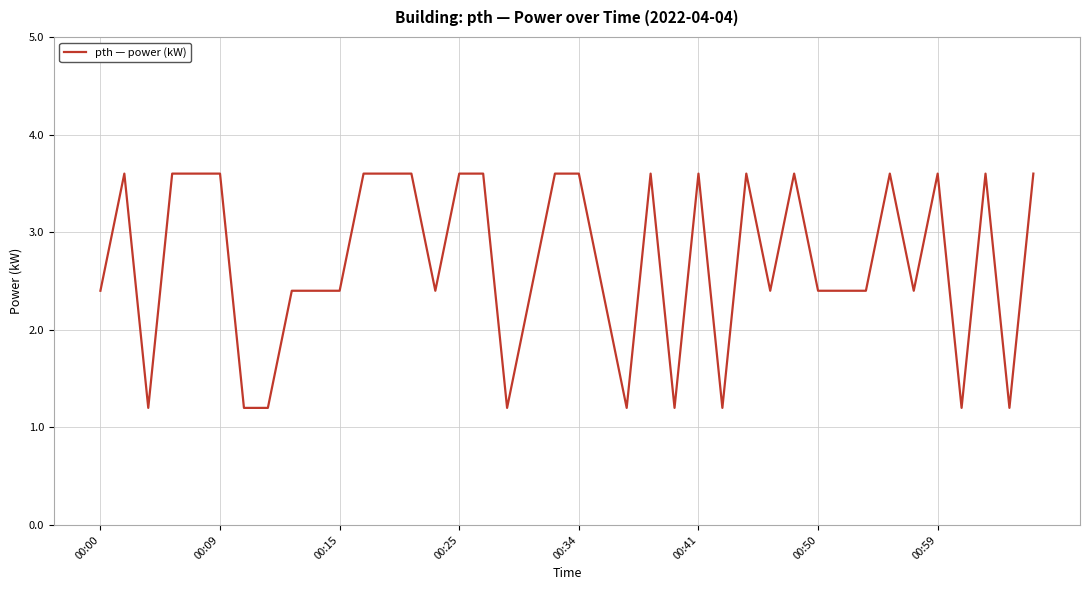

What is the smallest value displayed?

1.2